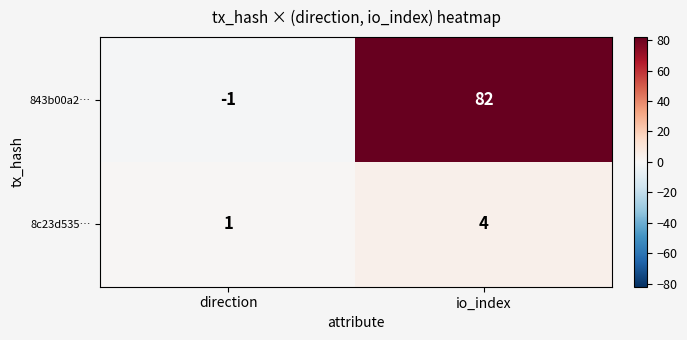

Reading left to right, list all the values displayed in this chart.

843b00a2…: -1	82
8c23d535…: 1	4